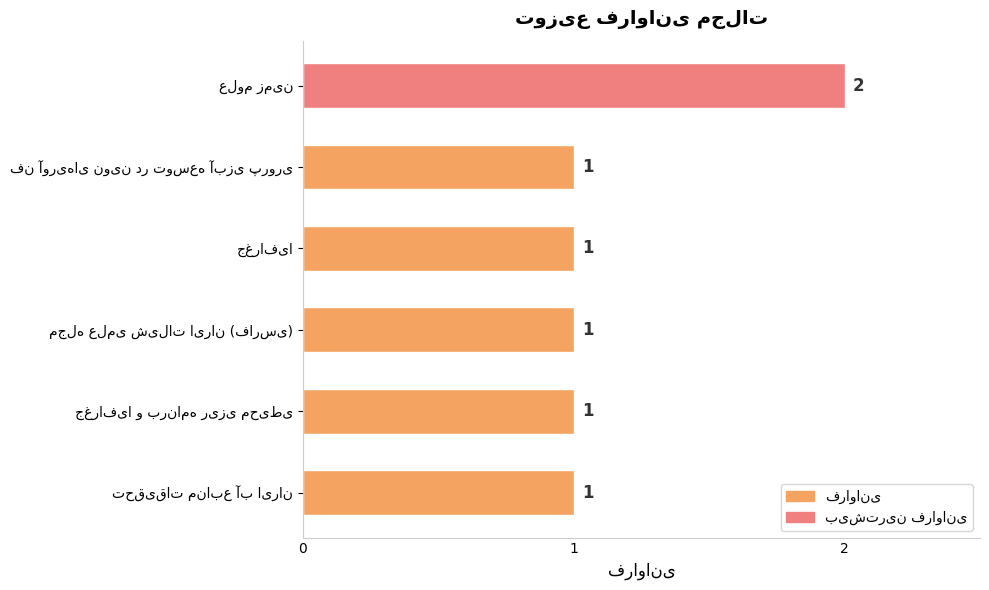

What is the sum of all values?

7